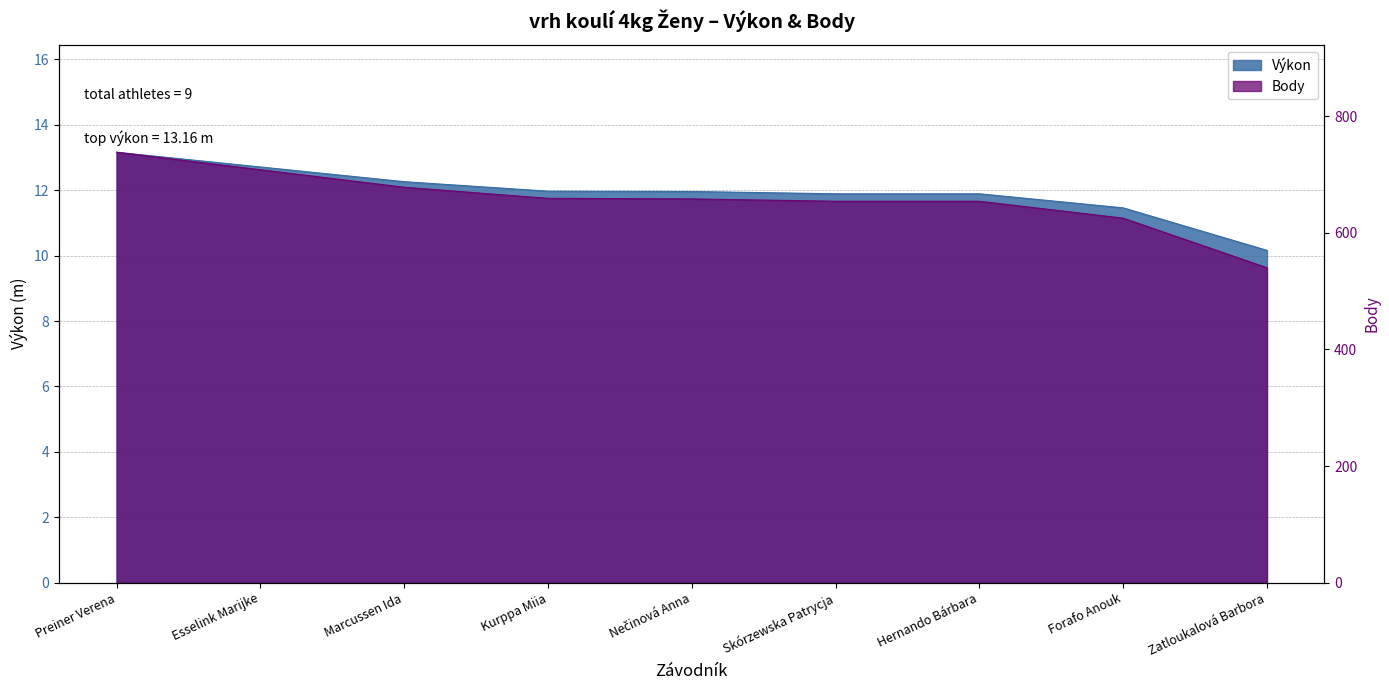

True or false: Výkon and Body cross at least once.

False